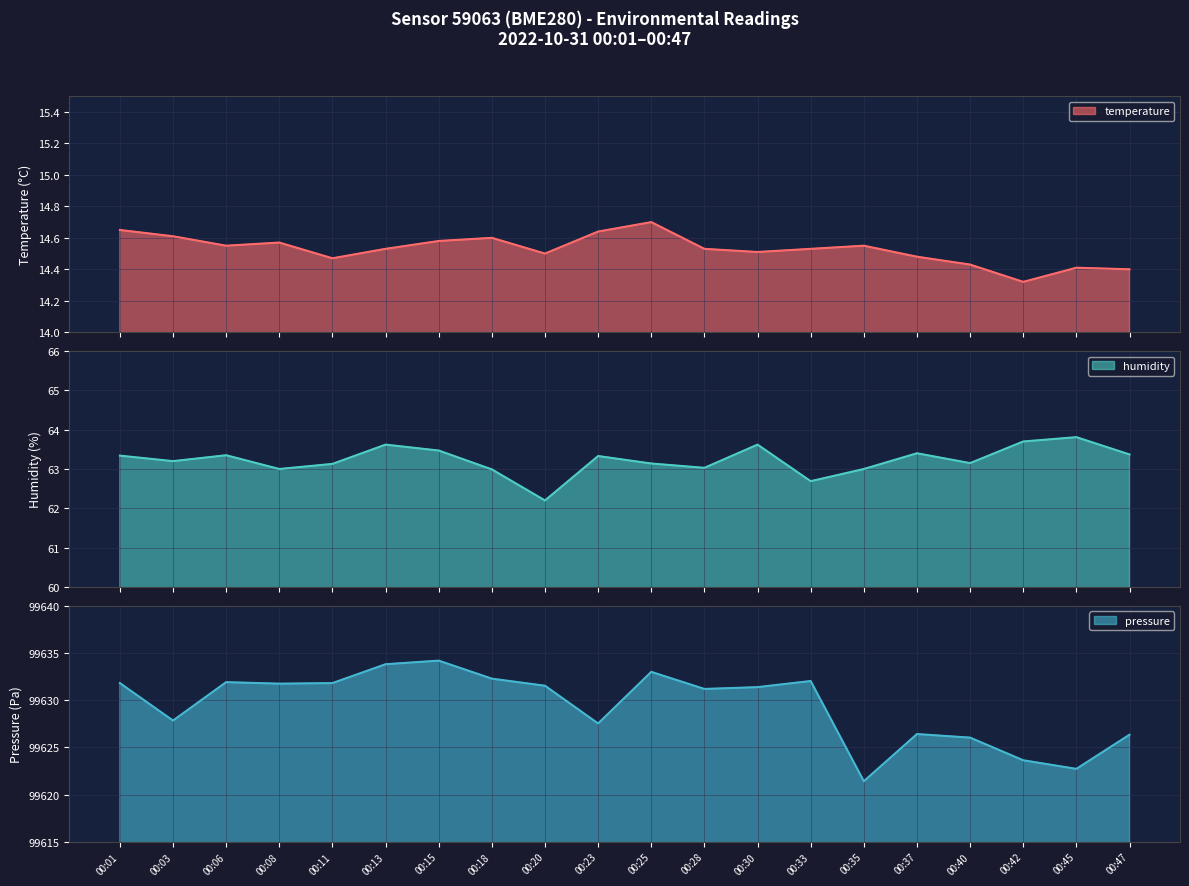

At how many categories does at least one series exceed 36986?

20